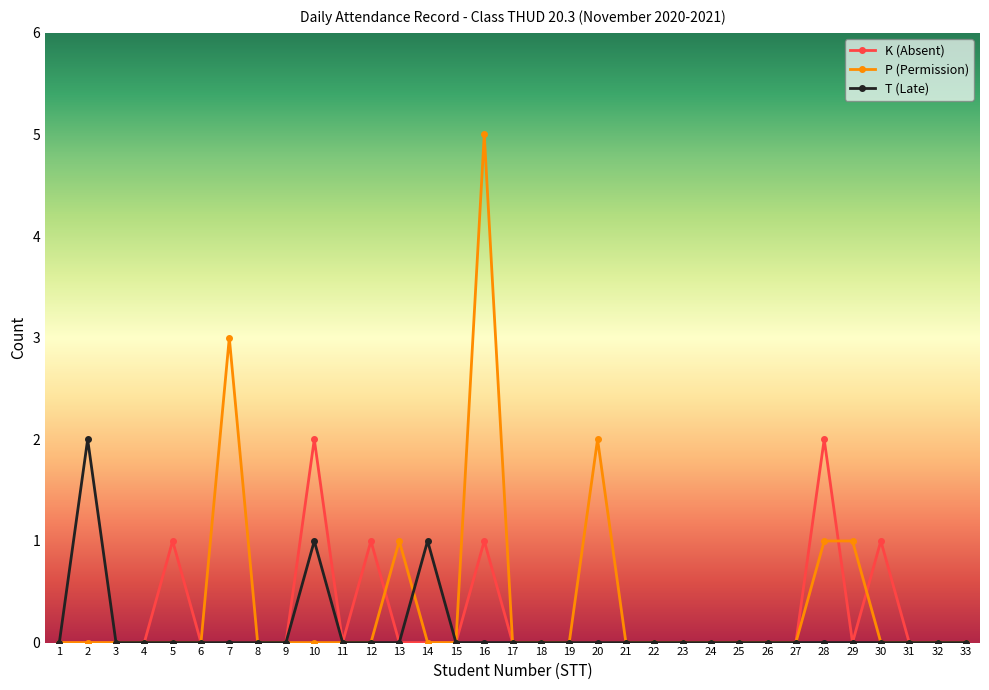

At which category is the sum across all series the highest?

16